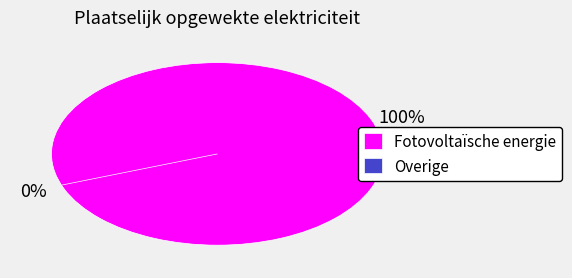

Combined, what portion of the pie is Overige and Fotovoltaïsche energie?

100.0%